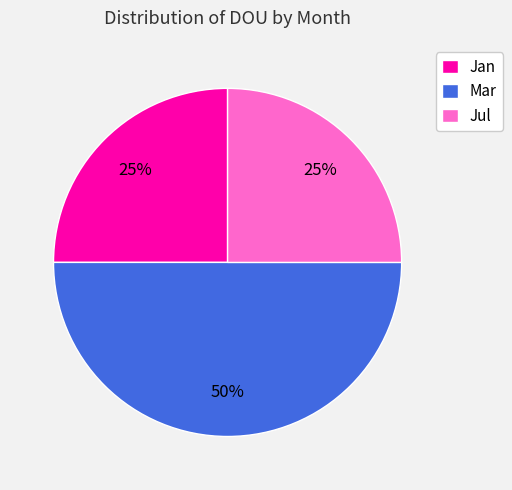

To the nearest percent, what portion does Mar represent?

50%